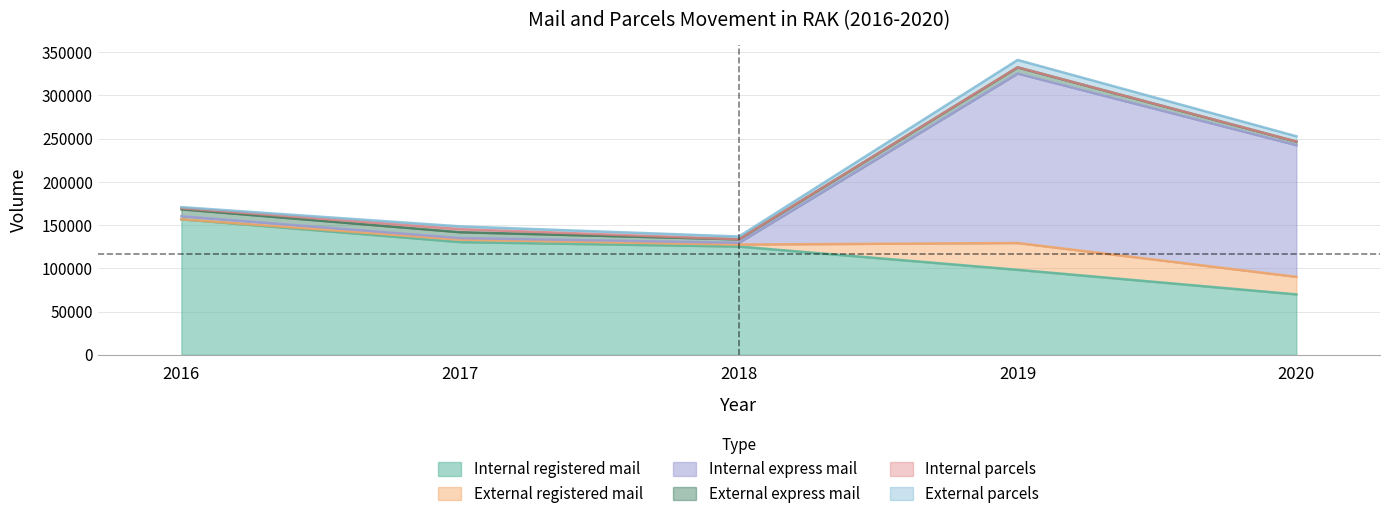

Which series ends up on top after the final intersection of External parcels and External express mail?

External parcels